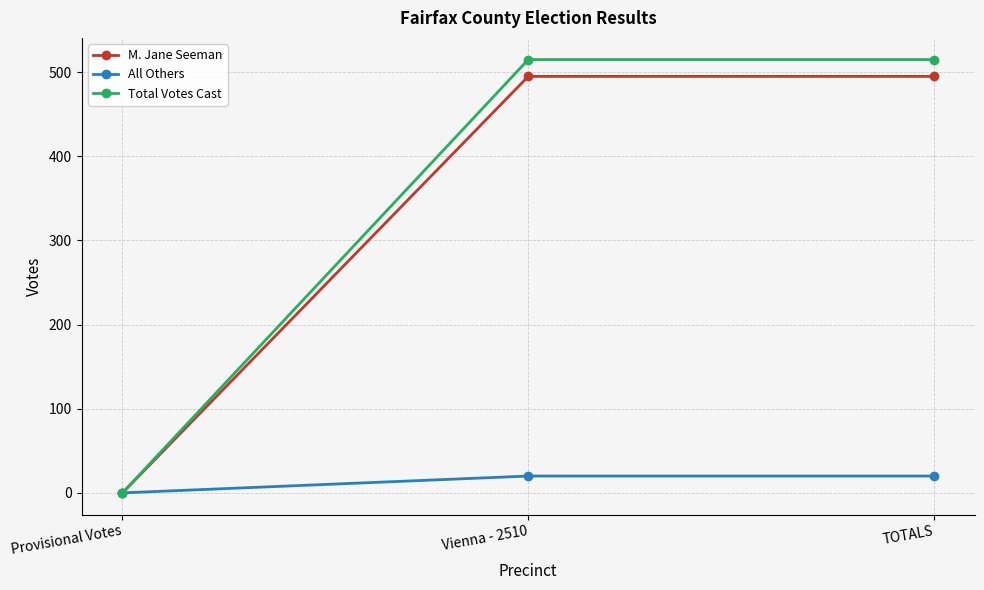

How many data points does each series have?

3